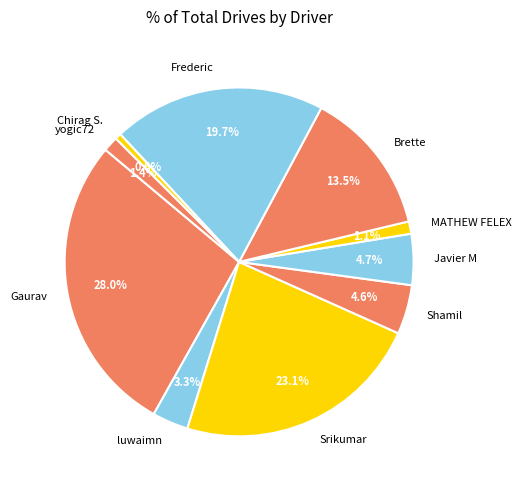

What portion of the pie excludes Gaurav?

72.0%